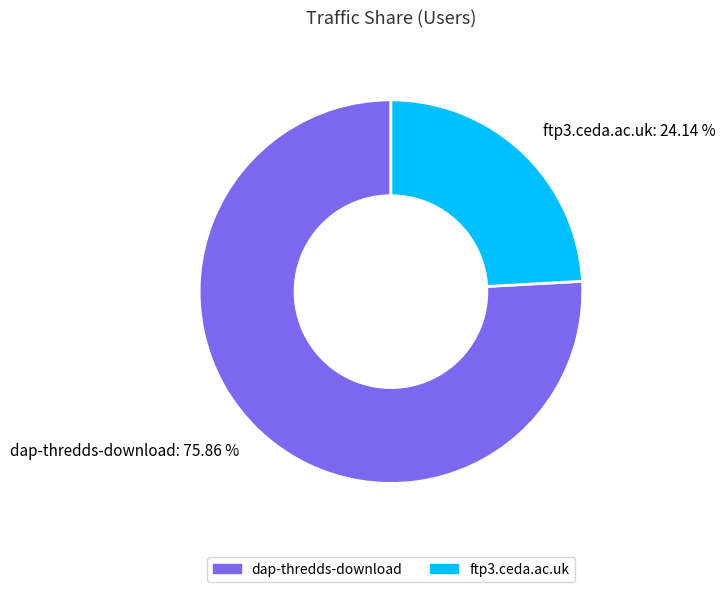

To the nearest percent, what is the average slice percentage?

50%